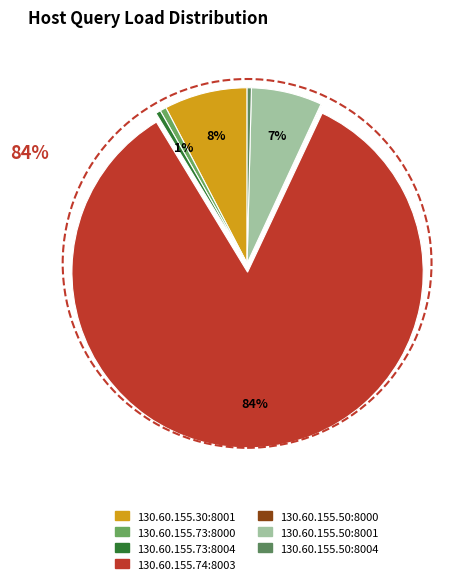

True or false: 130.60.155.74:8003 accounts for 92% of the total.

False